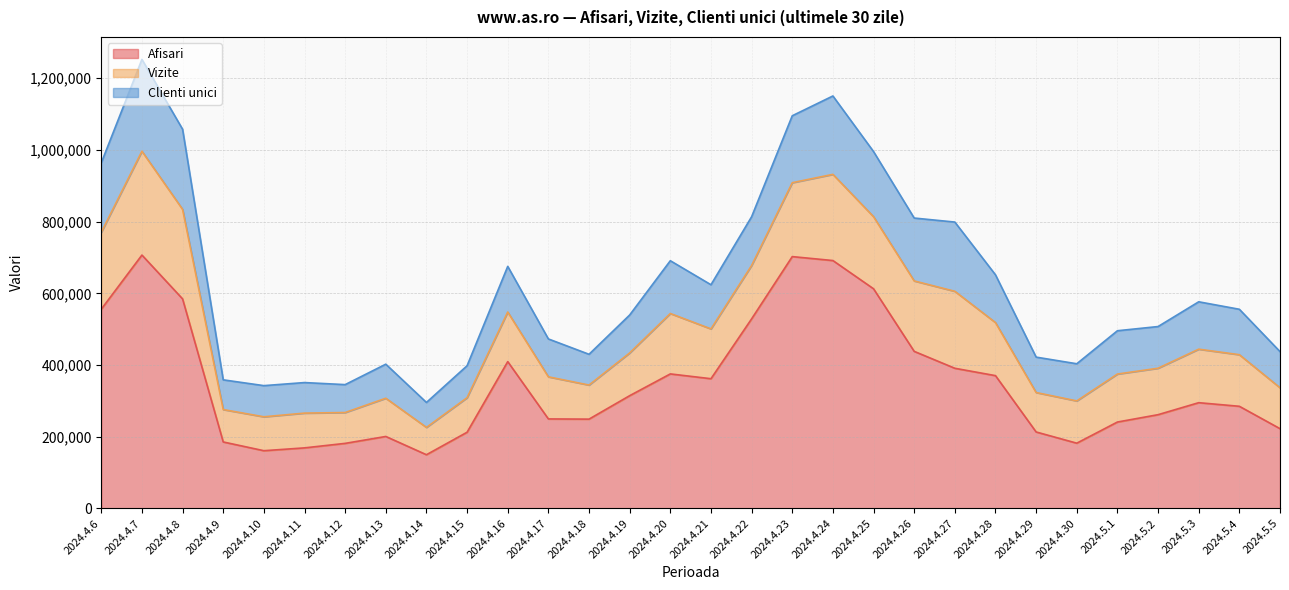

What is the approximate value of Clienti unici at 2024.4.26, to the nearest 10?

175430